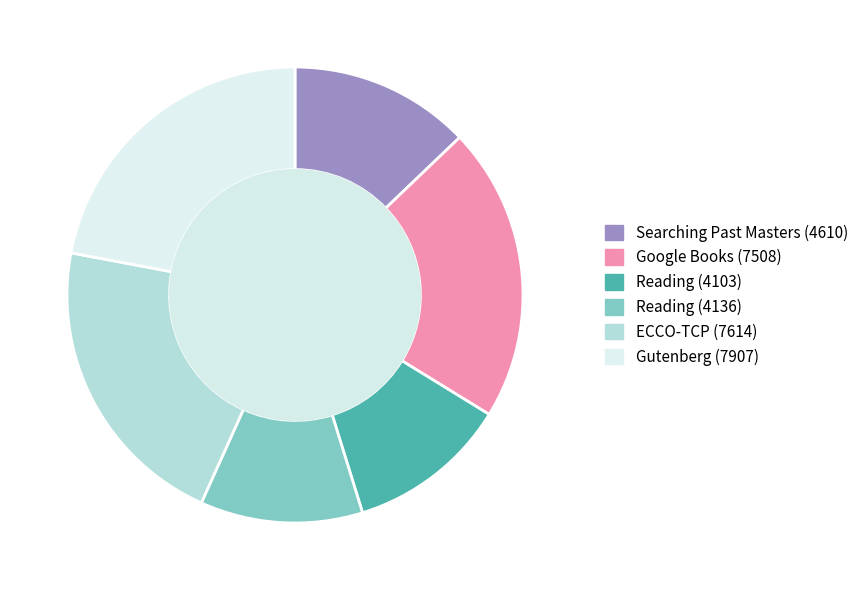

Is there any slice that represents more than half of the pie?

No